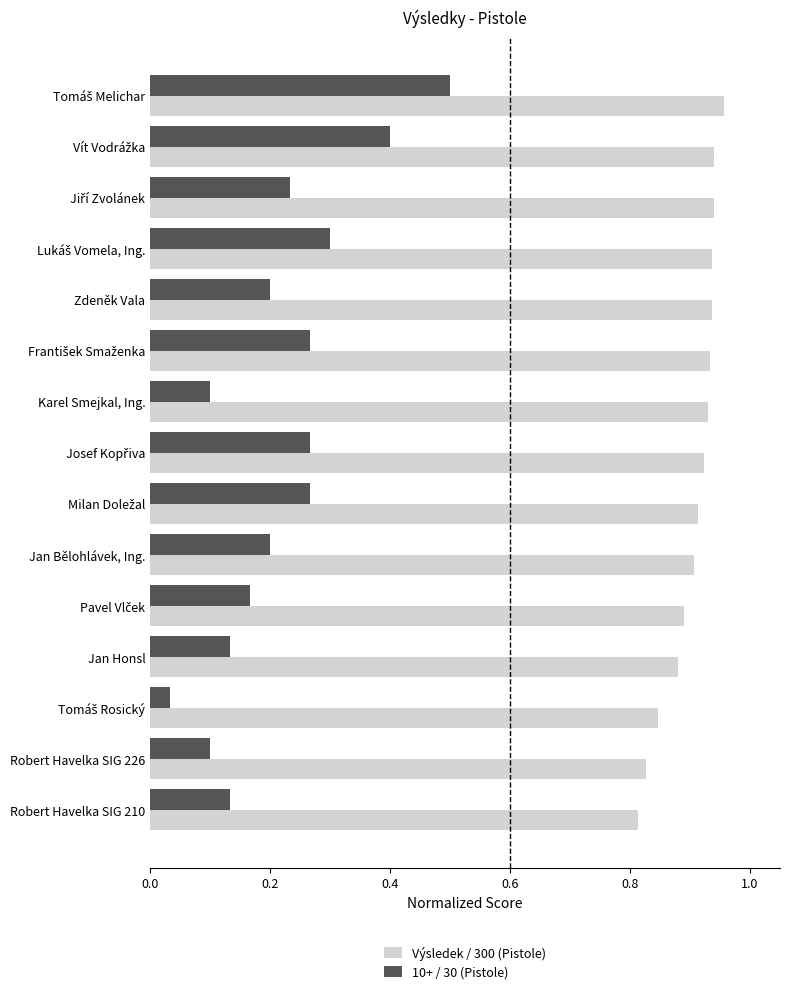

What is the sum of all 10+ / 30 (Pistole) values?

3.3